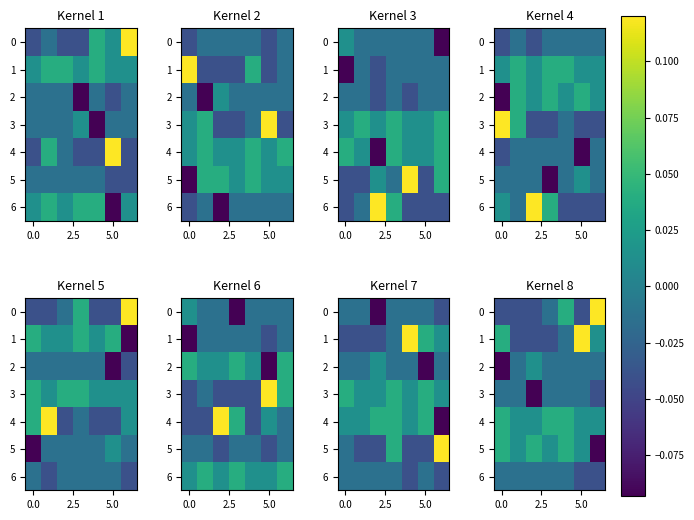

What is the sum of the row_1 values at 6 and 5?

0.1